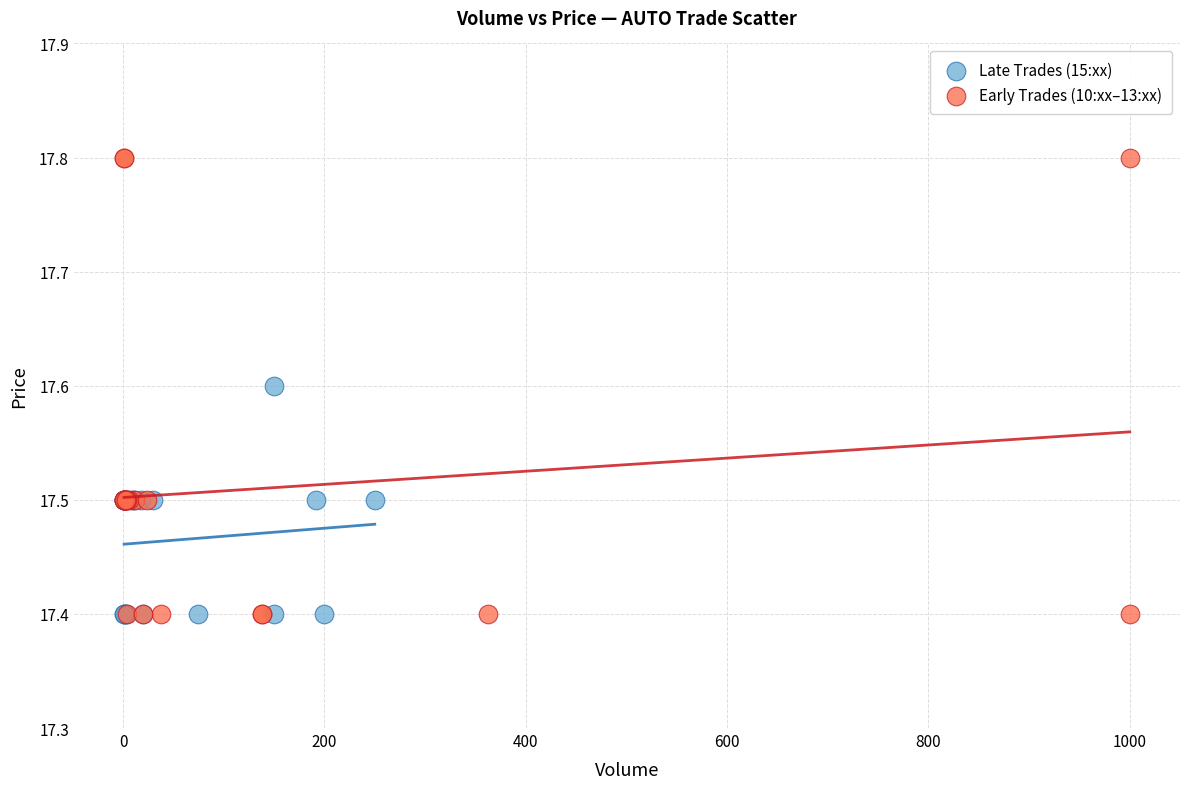

Which series has the largest Y range (max minus min)?

Early Trades (10:xx–13:xx)